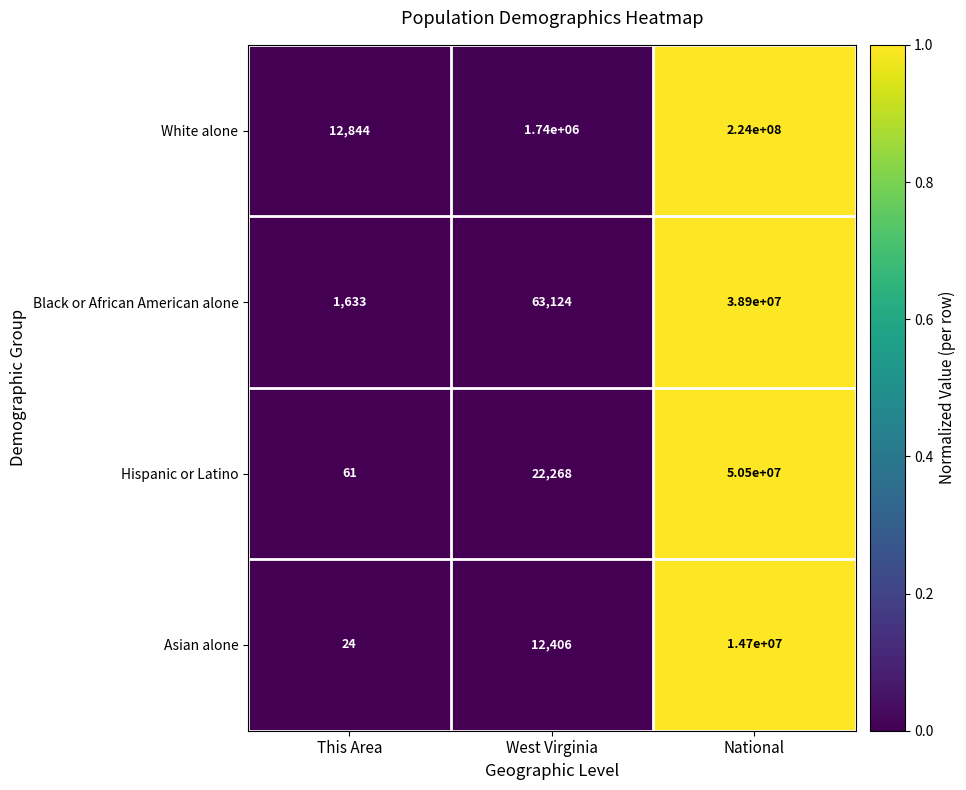

At which category is the sum across all series the highest?

National